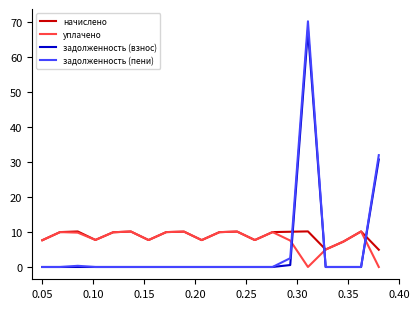

What is the greatest value displayed?

70.1